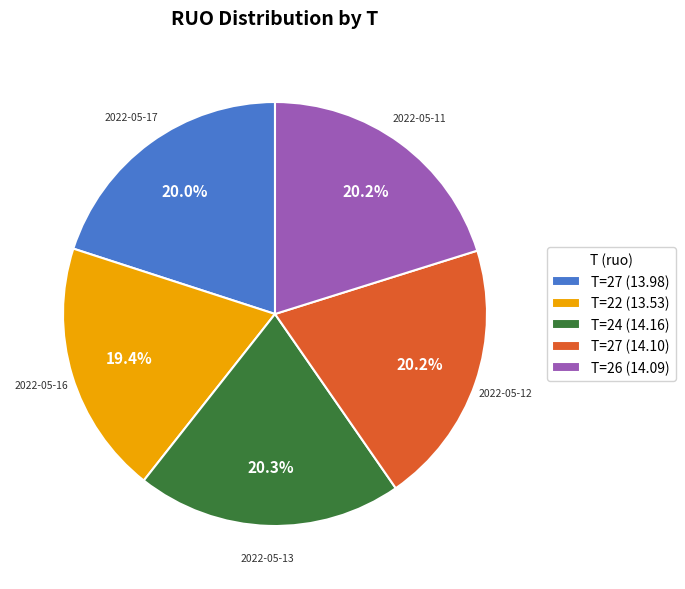

Is there a majority slice in this chart?

No